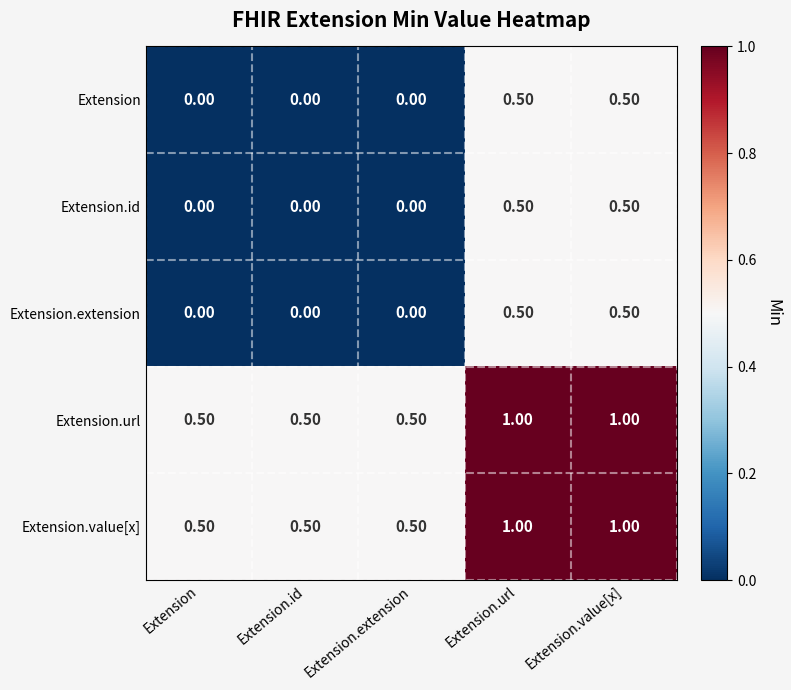

What is the difference between the highest and lowest values at Extension.url?

0.5